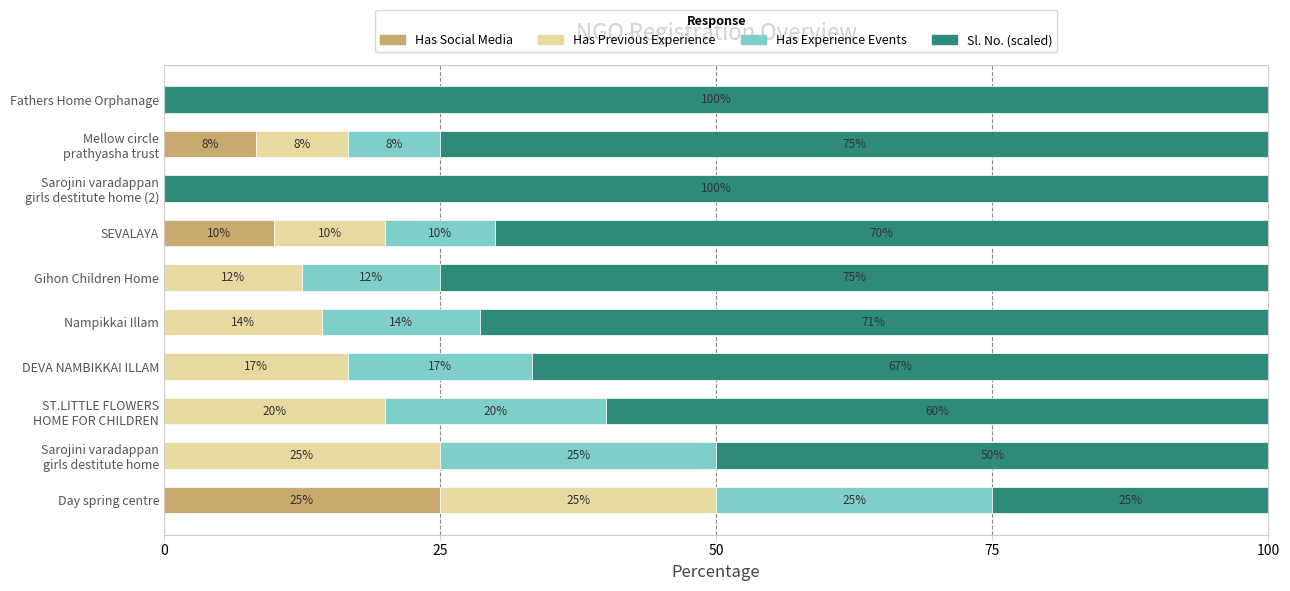

Is it true that Has Social Media equals 8.7 at DEVA NAMBIKKAI ILLAM?

False